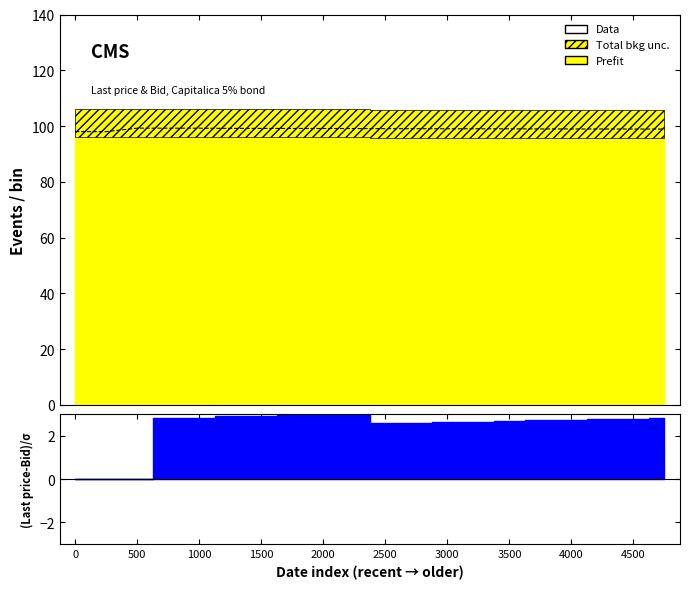

What is the change in value from 500 to 3500?

+1.1